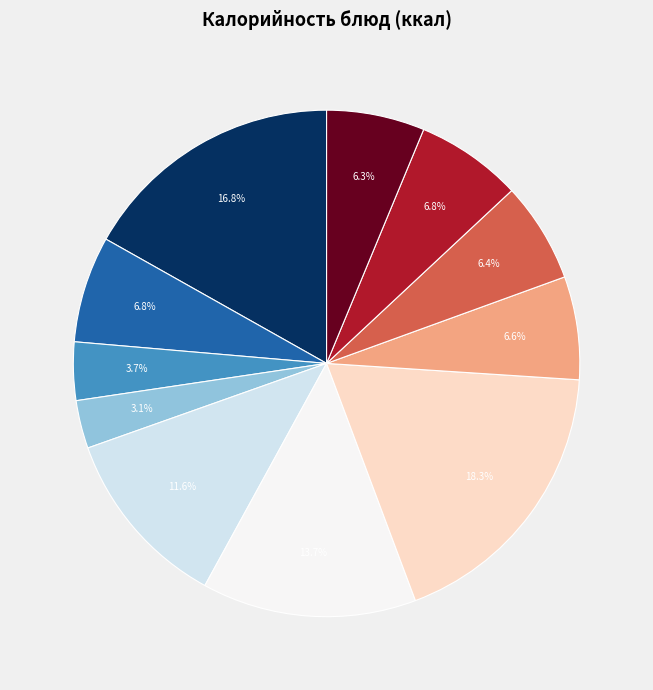

Is there a majority slice in this chart?

No